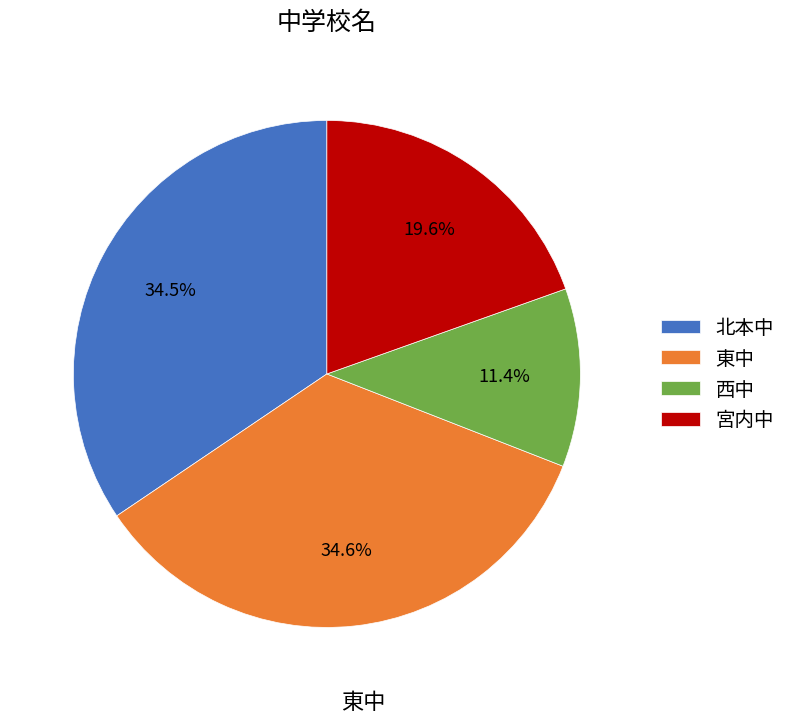

What portion of the pie excludes 西中?

88.6%